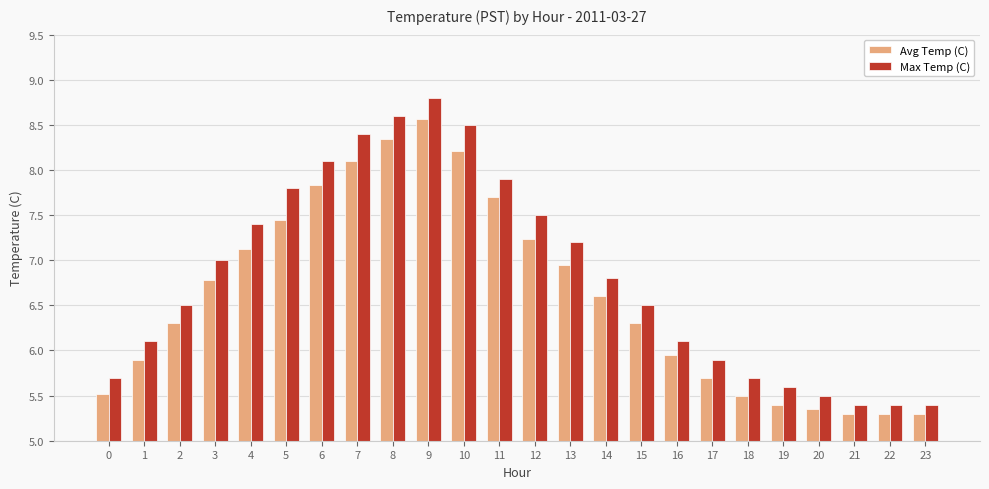

What is the spread (max minus min) of values at 0?

0.2